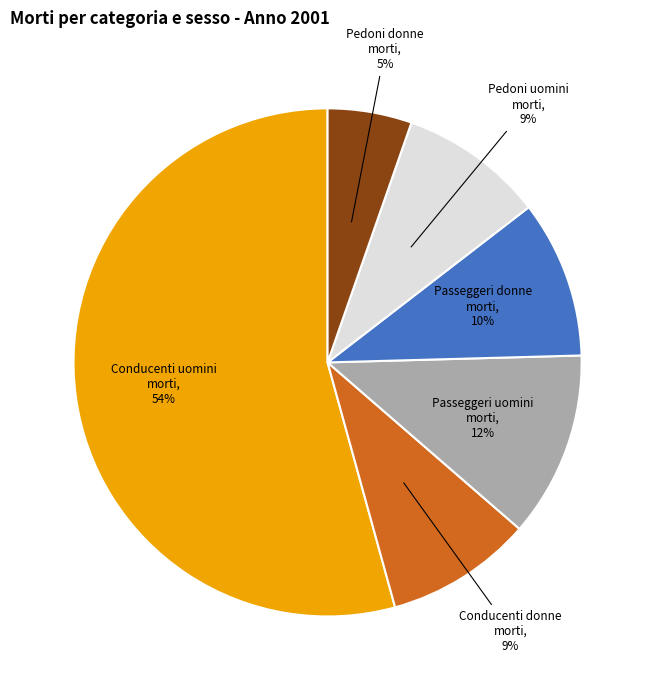

Between Passeggeri uomini morti, 12% and Passeggeri donne morti, 10%, which is larger?

Passeggeri uomini morti, 12%